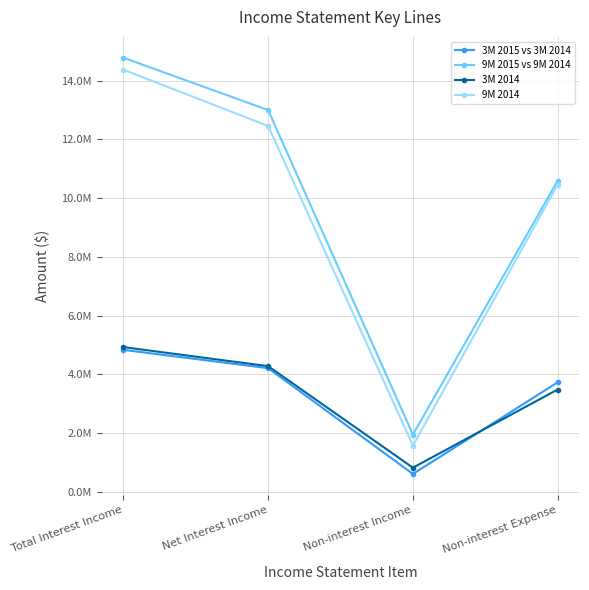

Reading right to left, list all the values displayed in this chart.

3M 2015 vs 3M 2014: Non-interest Expense=3733048	Non-interest Income=614685	Net Interest Income=4214036	Total Interest Income=4837247
9M 2015 vs 9M 2014: Non-interest Expense=10594326	Non-interest Income=1953737	Net Interest Income=12995020	Total Interest Income=14777472
3M 2014: Non-interest Expense=3487627	Non-interest Income=827738	Net Interest Income=4282637	Total Interest Income=4930222
9M 2014: Non-interest Expense=10458678	Non-interest Income=1577200	Net Interest Income=12454477	Total Interest Income=14370231